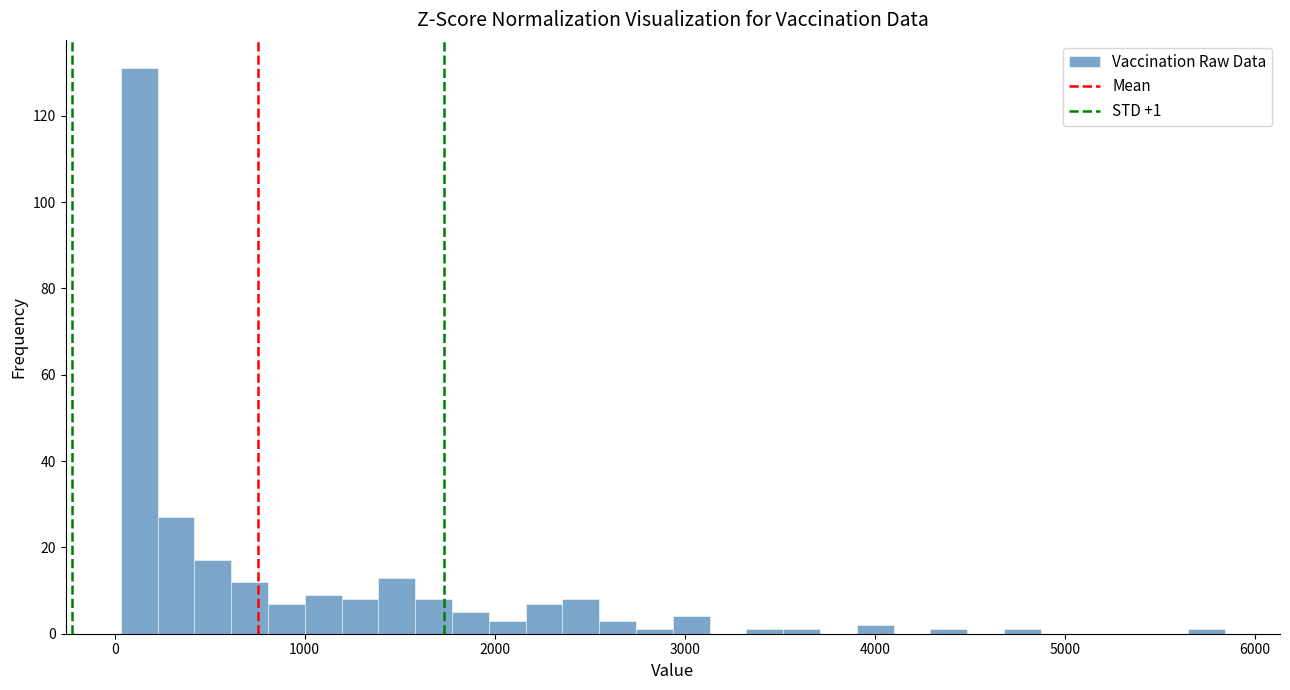

Around what value on the x-axis is the tallest bar? Give the approximate position of its centre, as read against the axis.

100